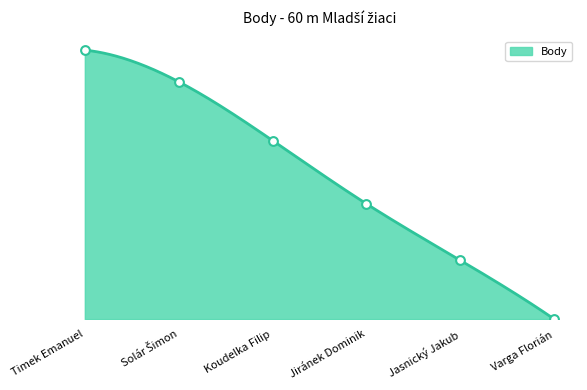

What is the ratio of the value at Jiránek Dominik to the value at Jasnický Jakub?

2.0